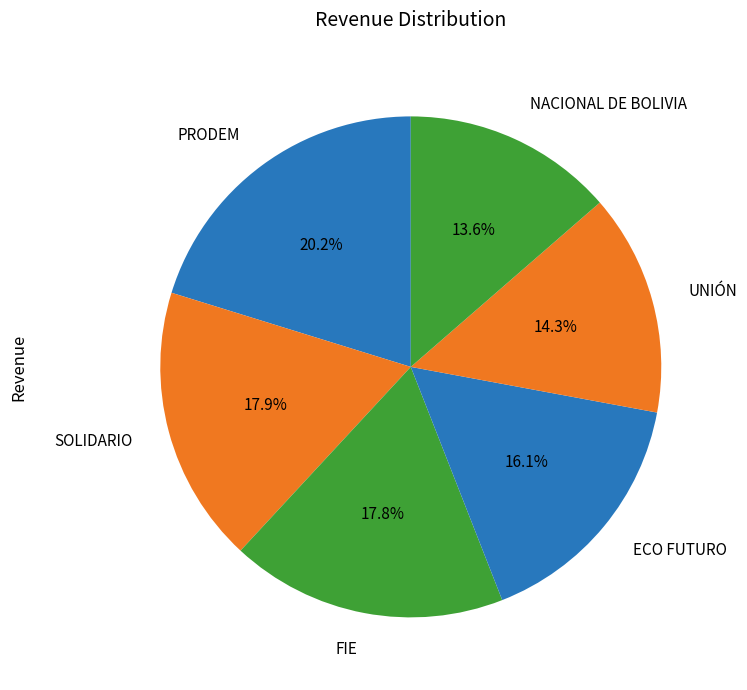

How many segments does this pie chart have?

6